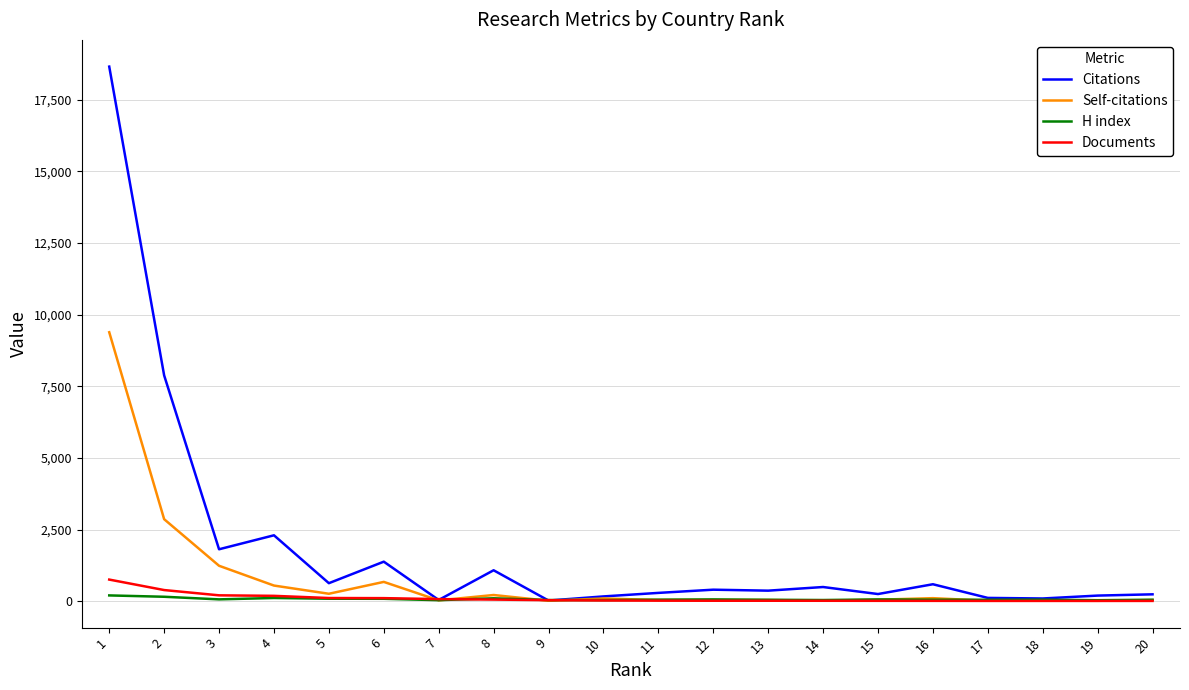

What is the total value across all series at 7?

169